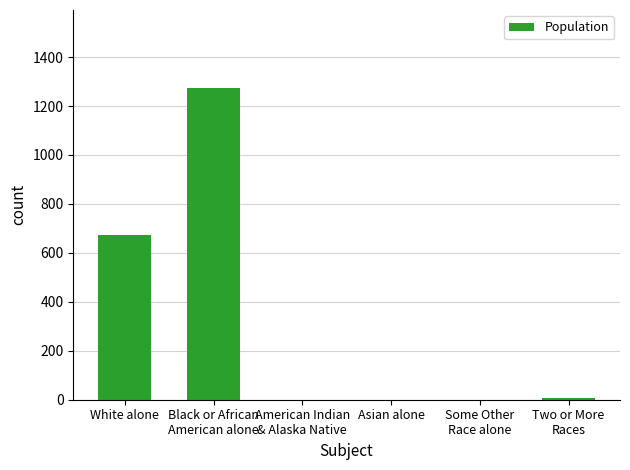

The chart shows a value of 0 at Some Other
Race alone. True or false?

True